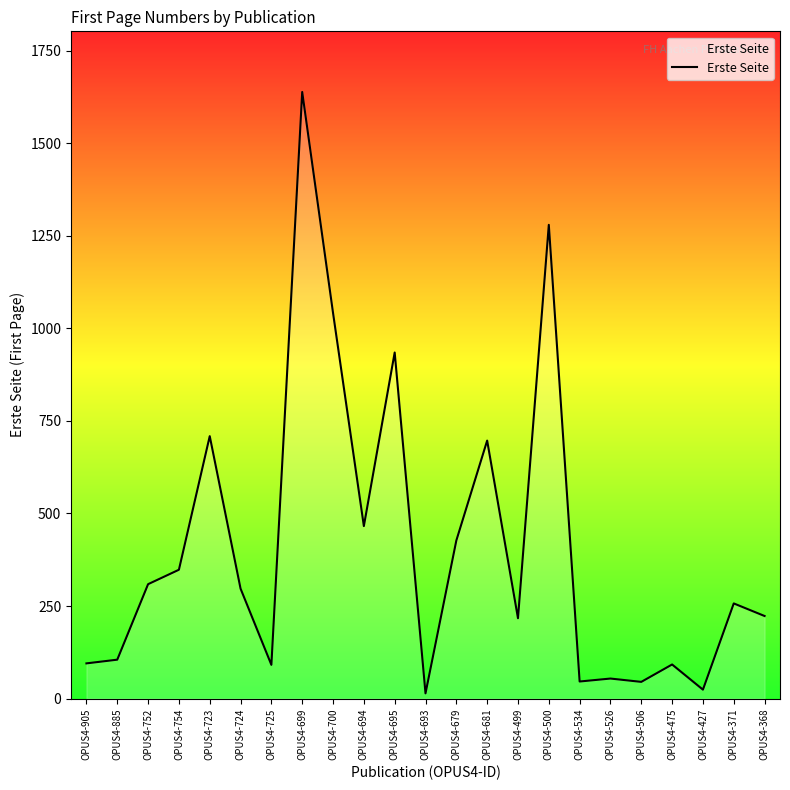

Between OPUS4-724 and OPUS4-725, which is larger?

OPUS4-724